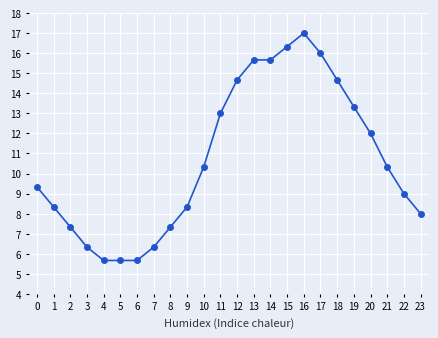

At which category does the chart reach its minimum across all series?

6